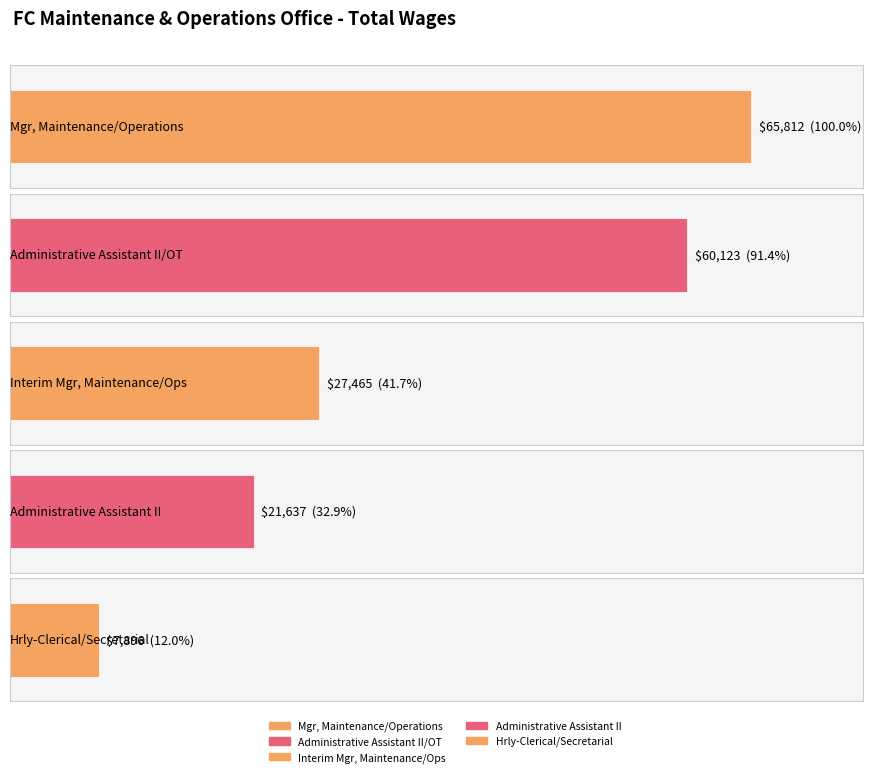

What is the minimum value shown in the chart?

7896